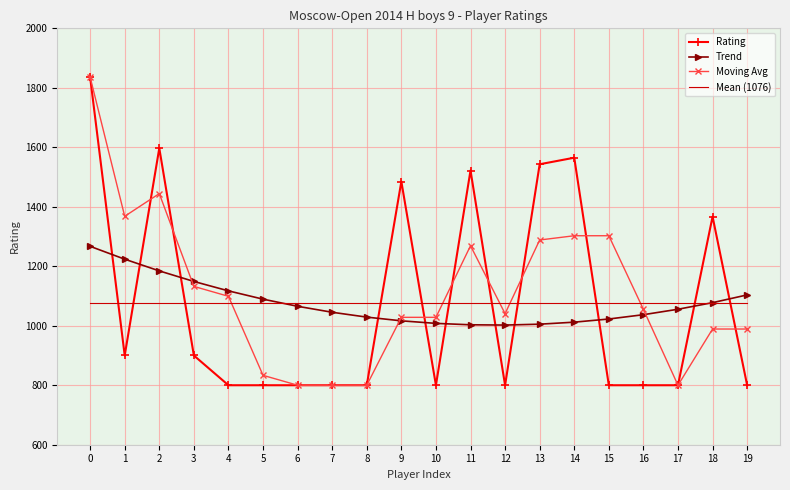

Between 11 and 18, which series saw the biggest shift?

Moving Avg